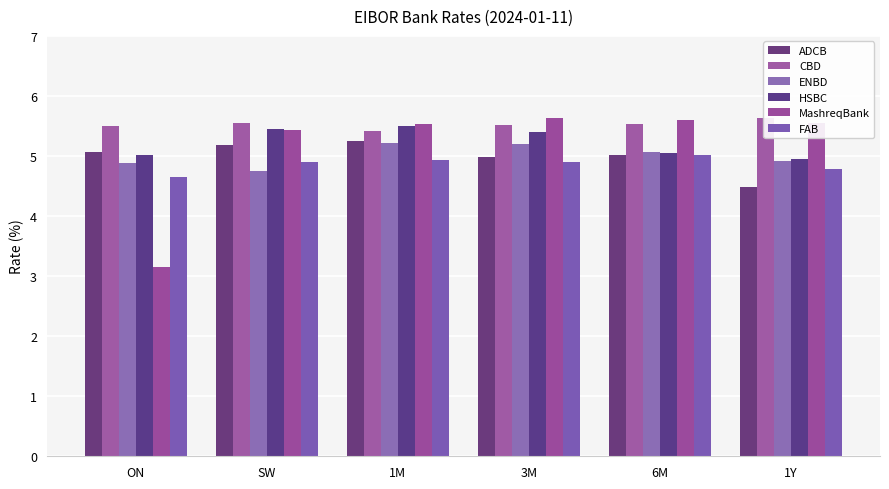

Count the number of categories in the chart.

6